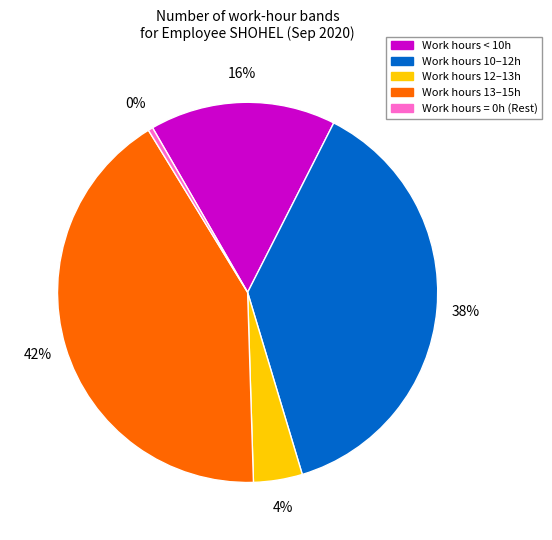

Is the sum of Work hours < 10h and Work hours 13–15h greater than half?

Yes